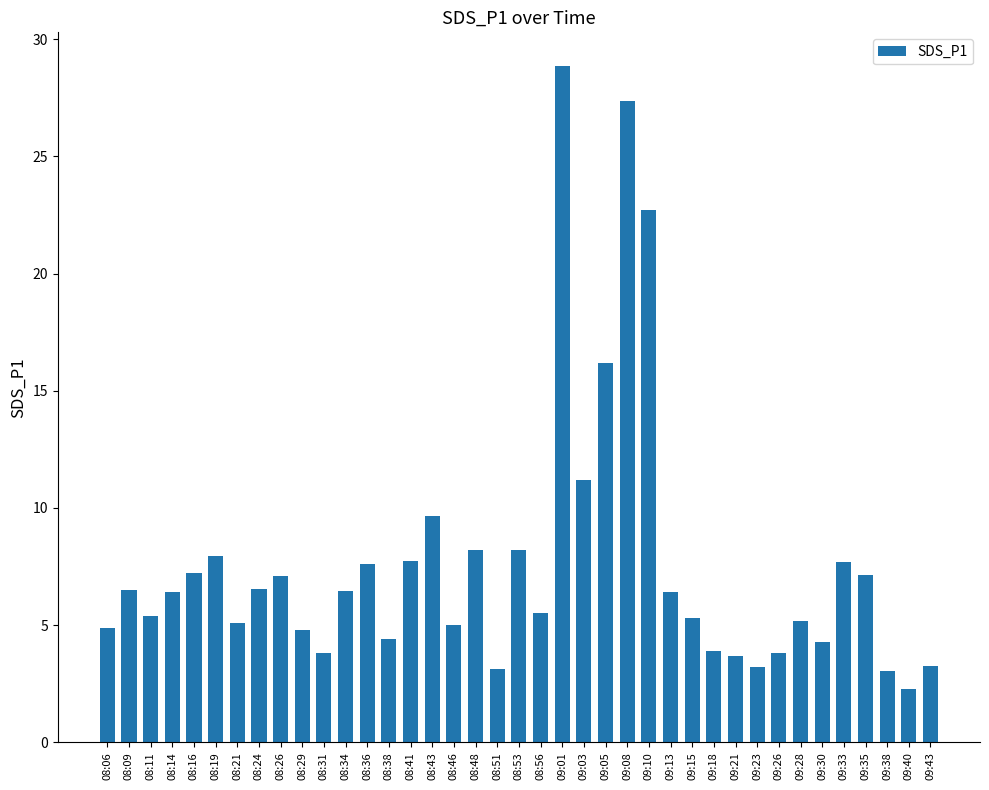

What is the difference between the second highest and minimum values?

25.1